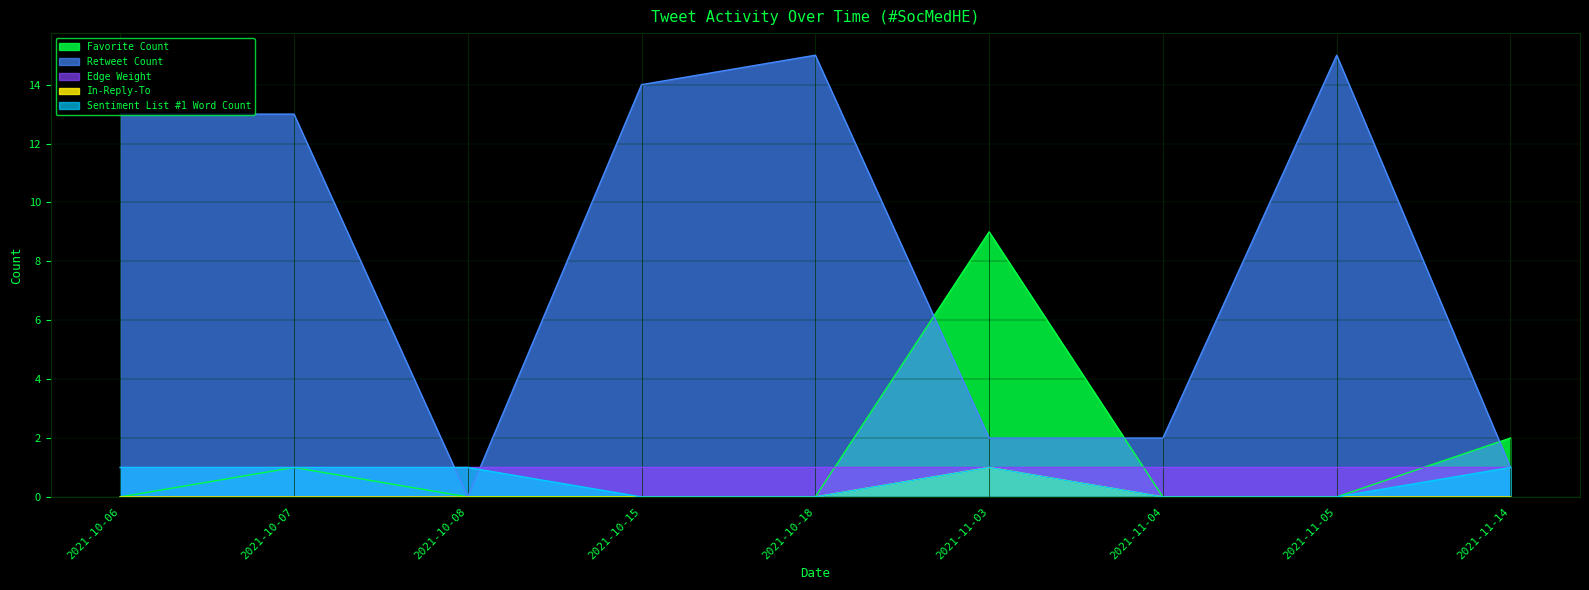

The value of Sentiment List #1 Word Count at 2021-11-14 is 0. True or false?

False